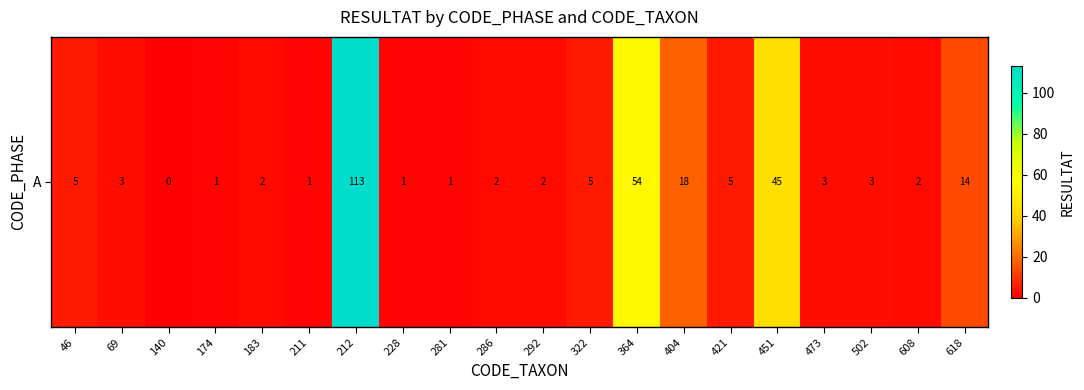

How many positive values are there?

19